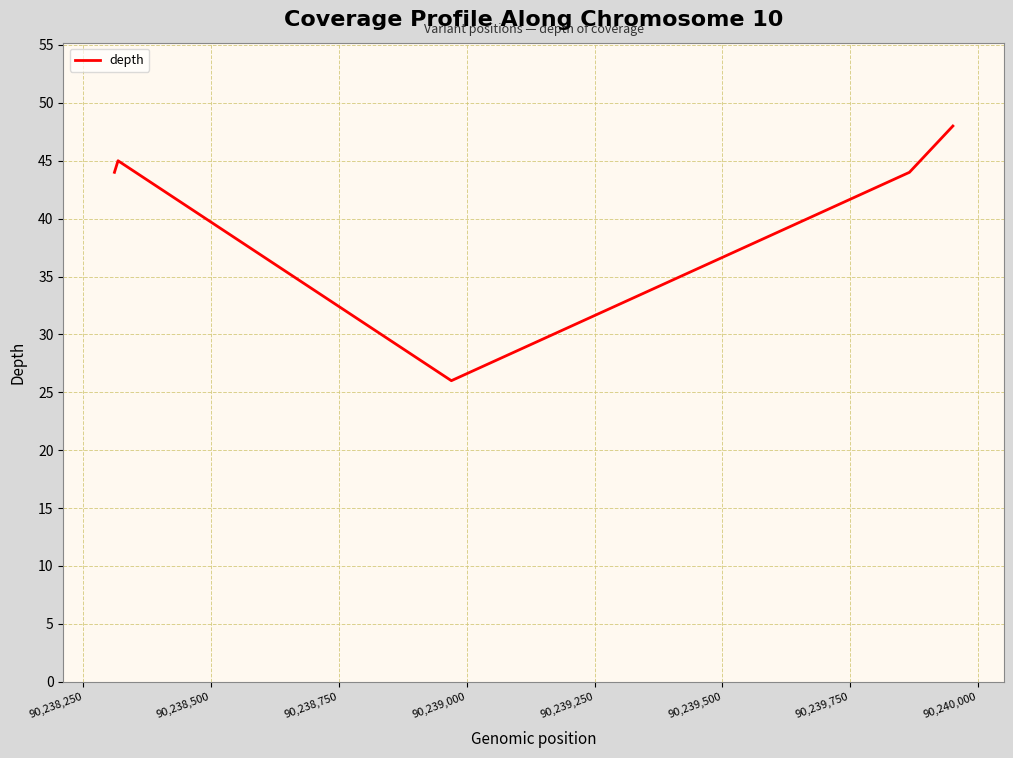

What is the average value?

41